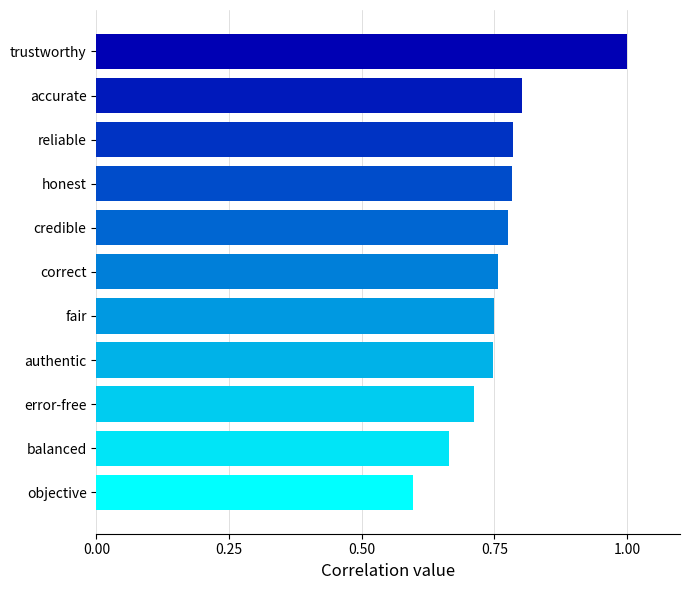

Between balanced and reliable, which is larger?

reliable